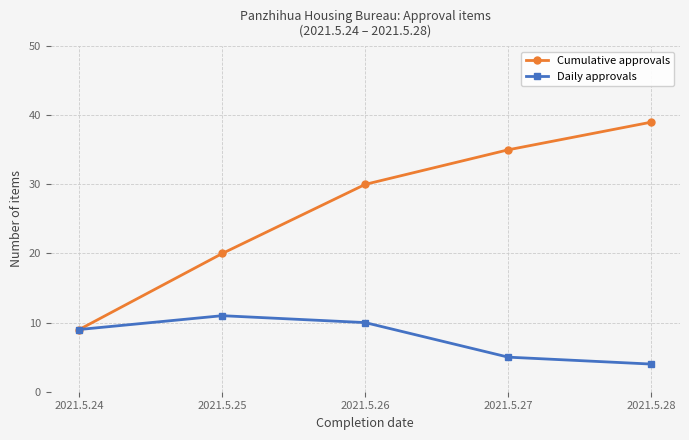

The value of Cumulative approvals at 2021.5.27 is 52. True or false?

False